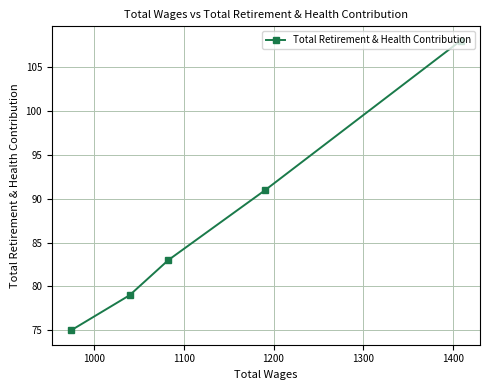

What is the average value?

87